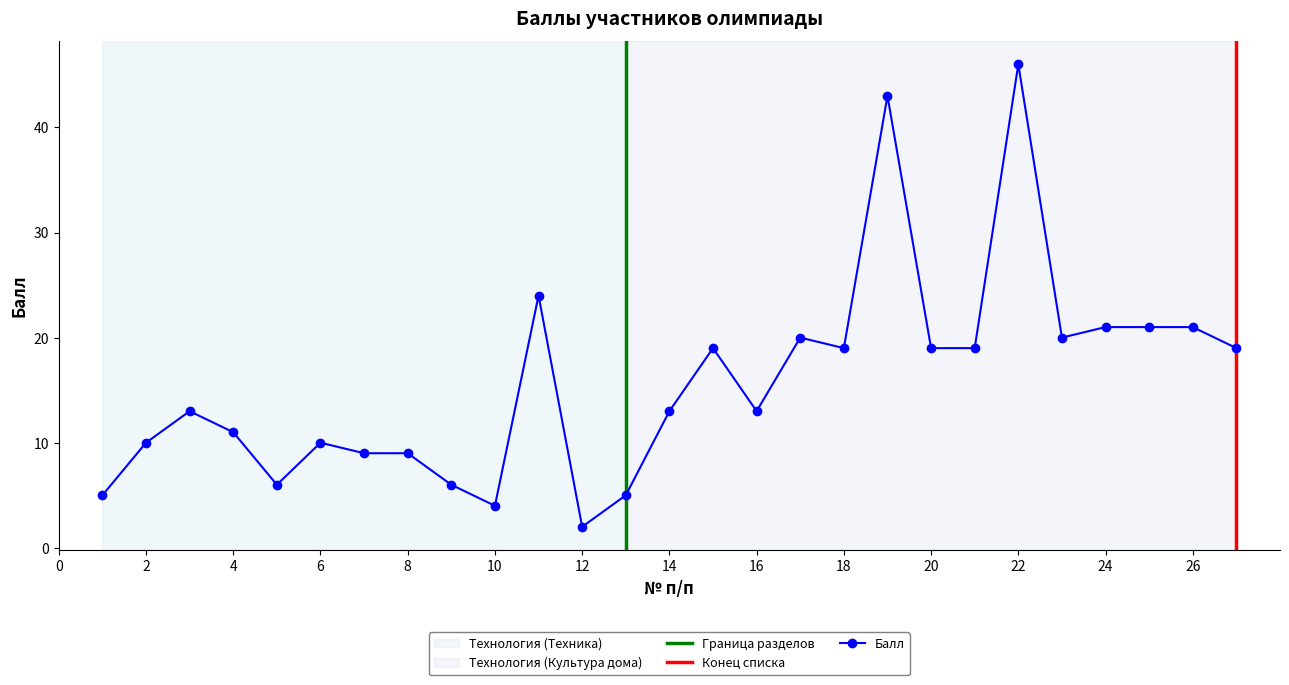

What is the ratio of the value at 14 to the value at 17?

0.7